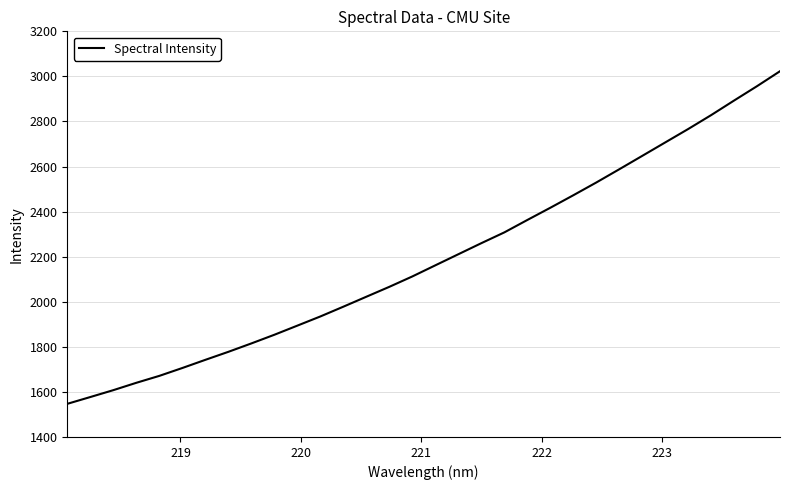

What is the smallest value displayed?

1547.1